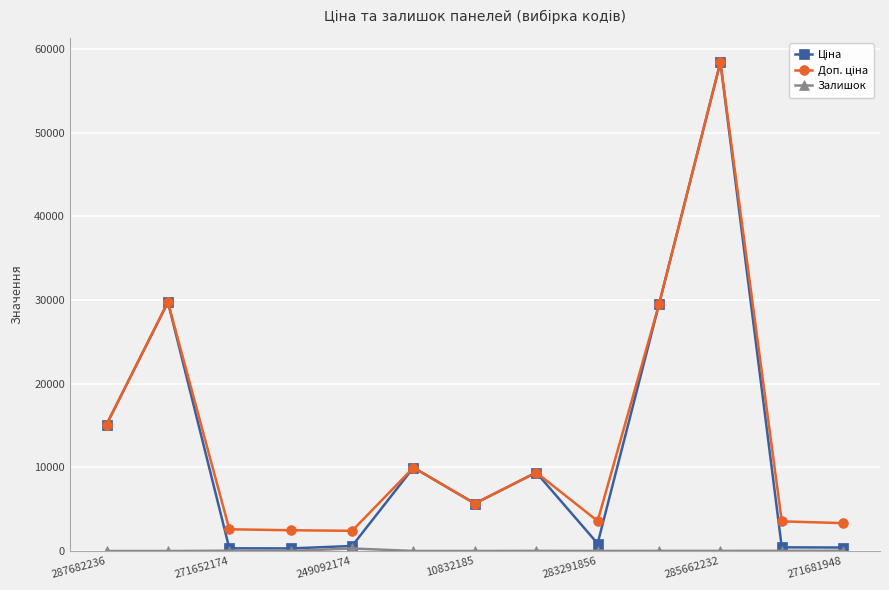

How many series are shown in this chart?

3